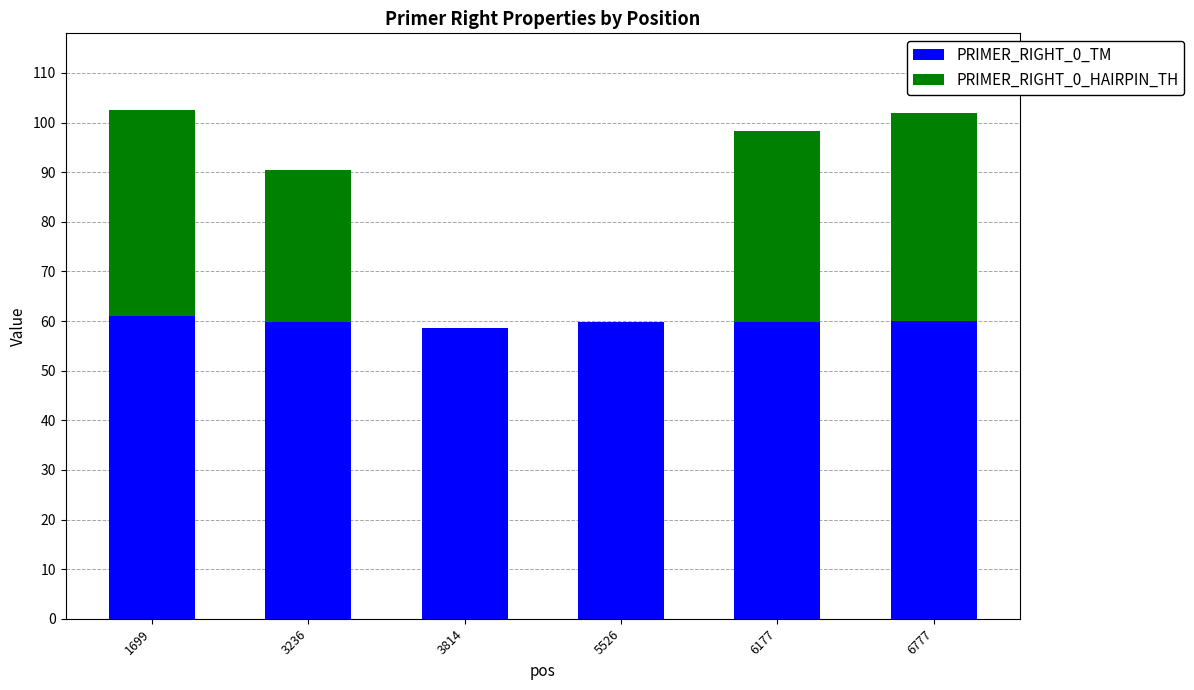

What is the sum of the PRIMER_RIGHT_0_TM values at 5526 and 6777?

119.8